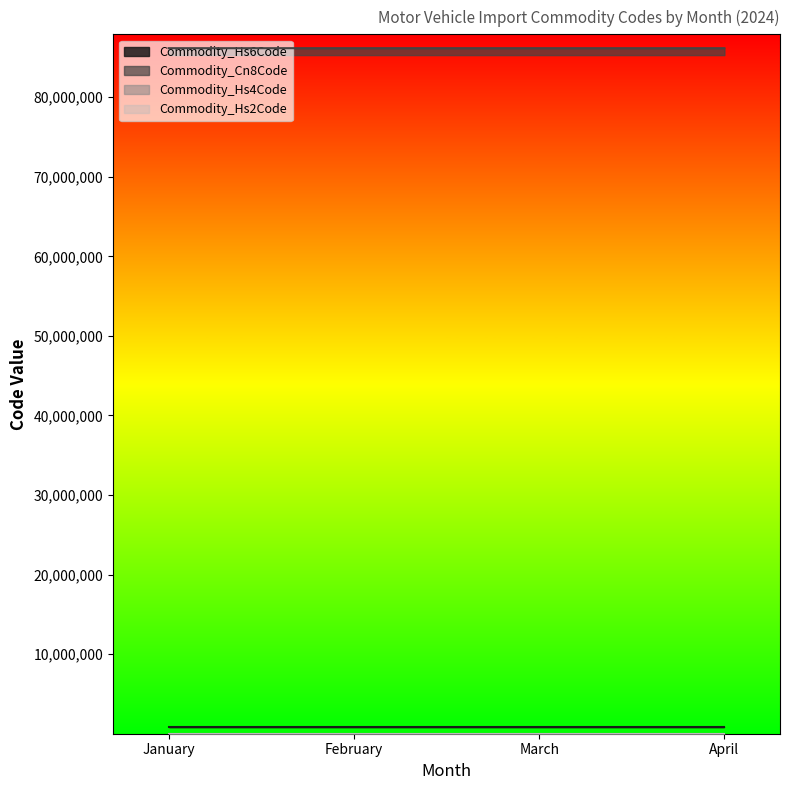

Which series has the largest total across all categories?

Commodity_Cn8Code